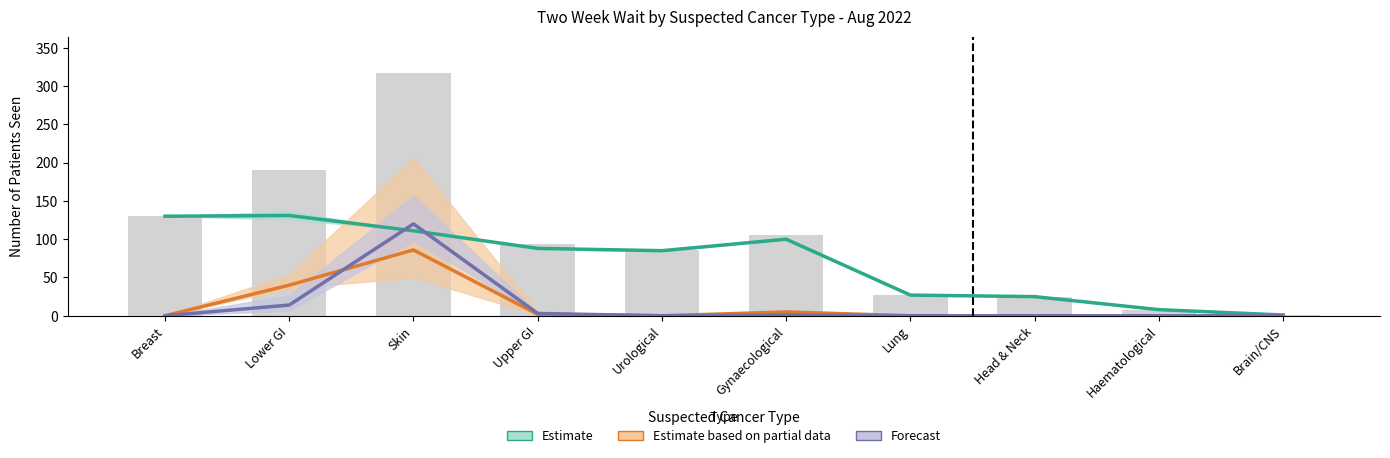

What is the label of the 7th bar from the left?

Lung